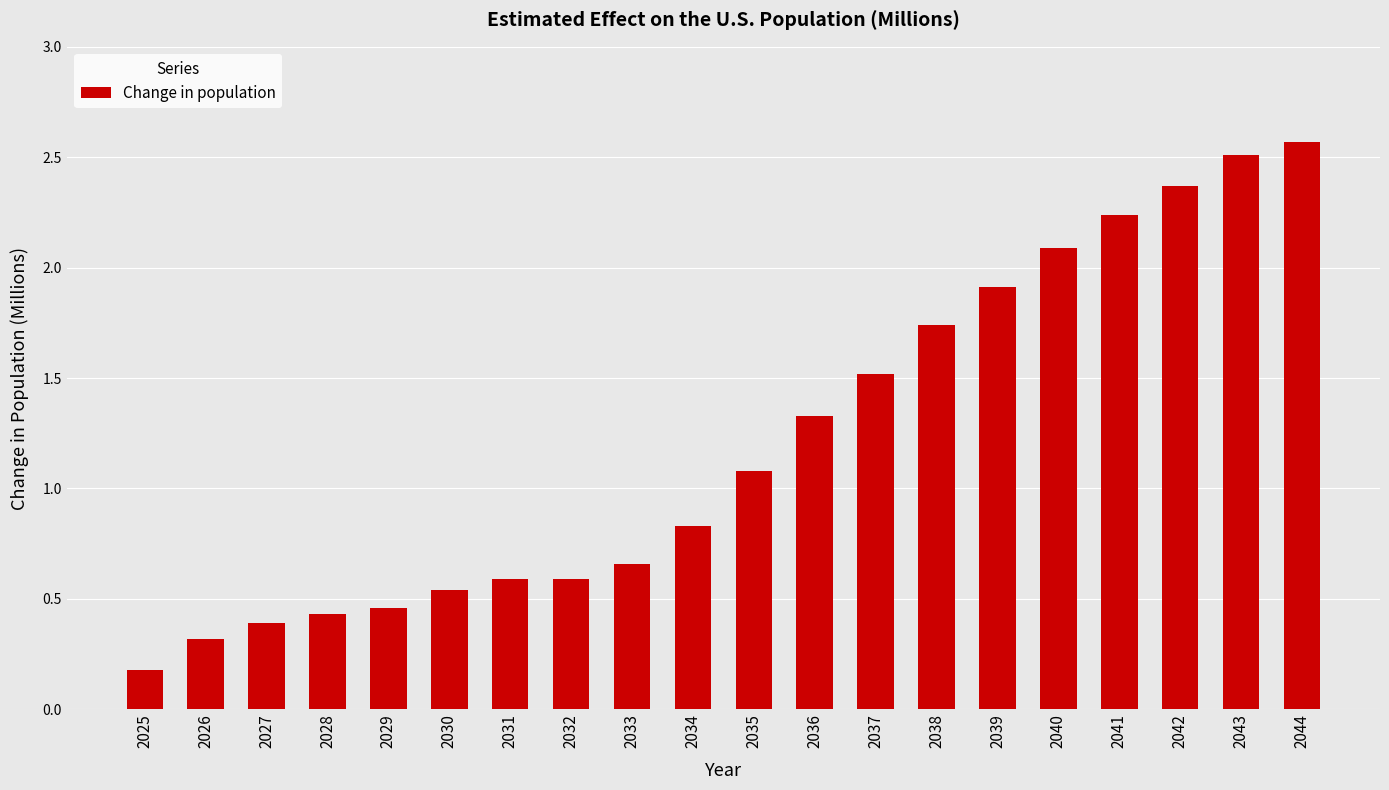

What is the value of the 1st bar from the left?

0.2